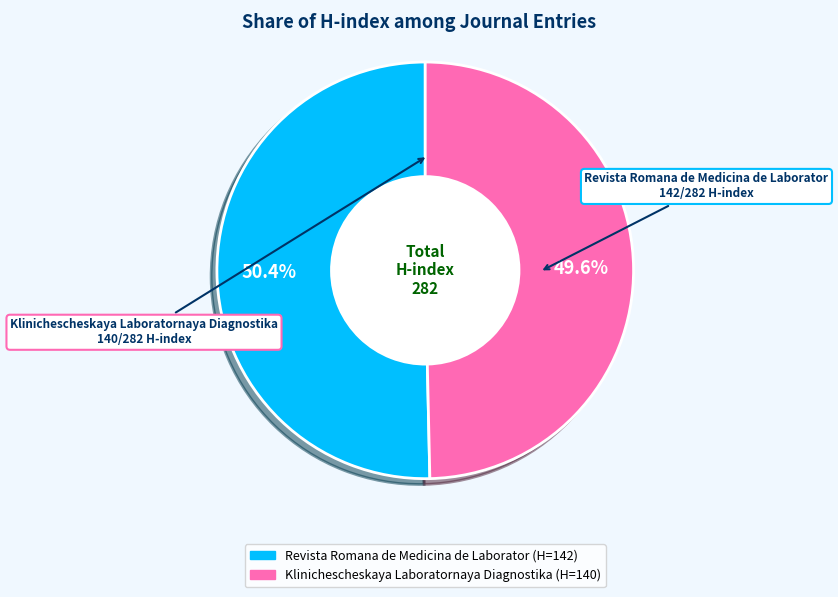

What percentage is the Revista Romana de Medicina de Laborator slice, to the nearest percent?

50%